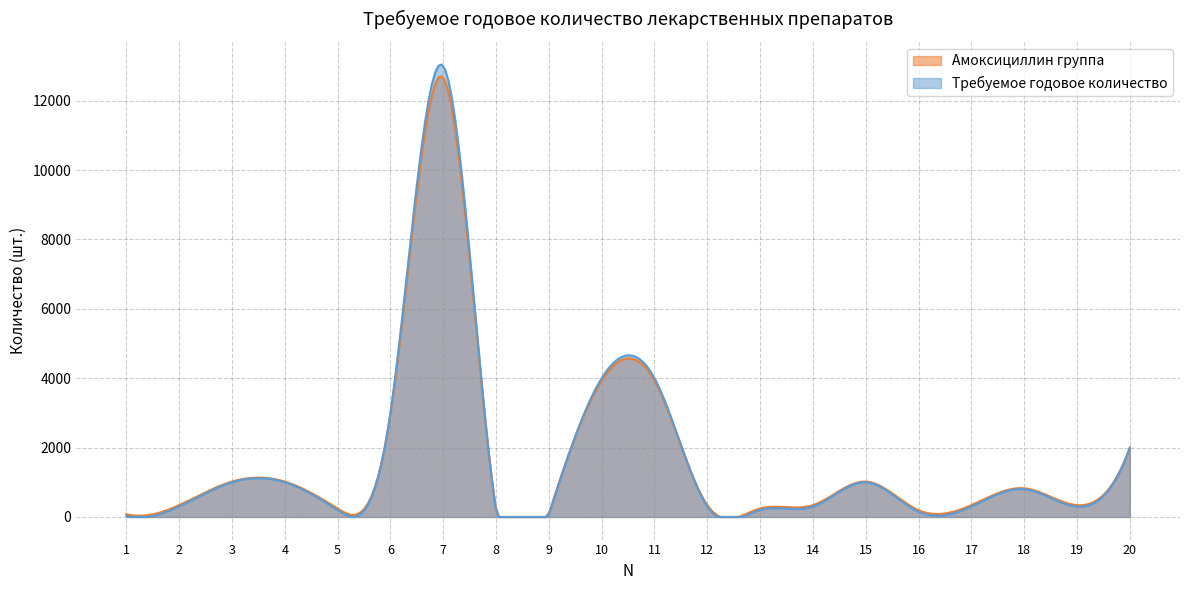

Which series has the largest range (max minus min)?

Требуемое годовое количество